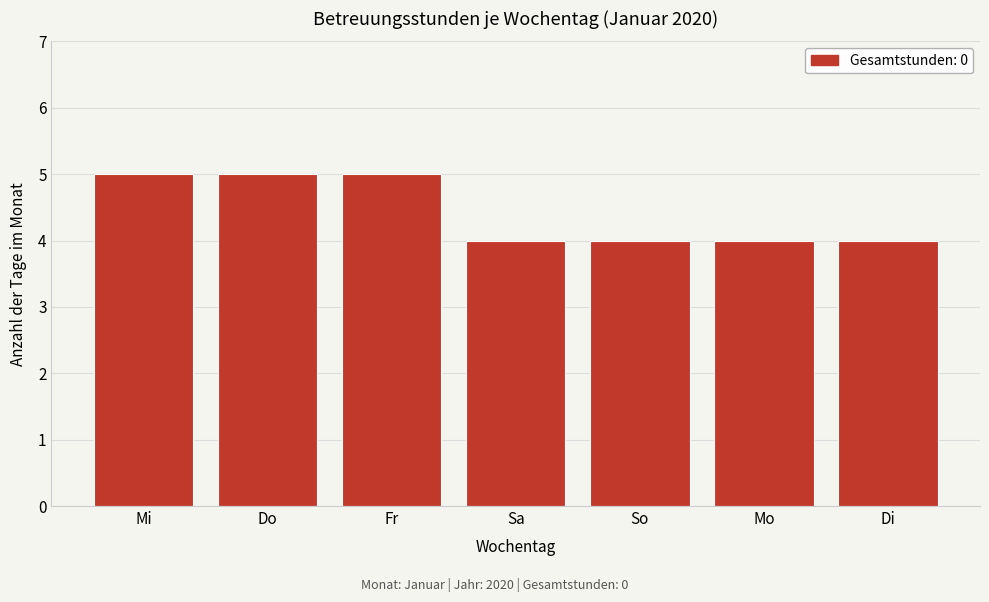

Reading left to right, extract all data points from this chart.

5	5	5	4	4	4	4